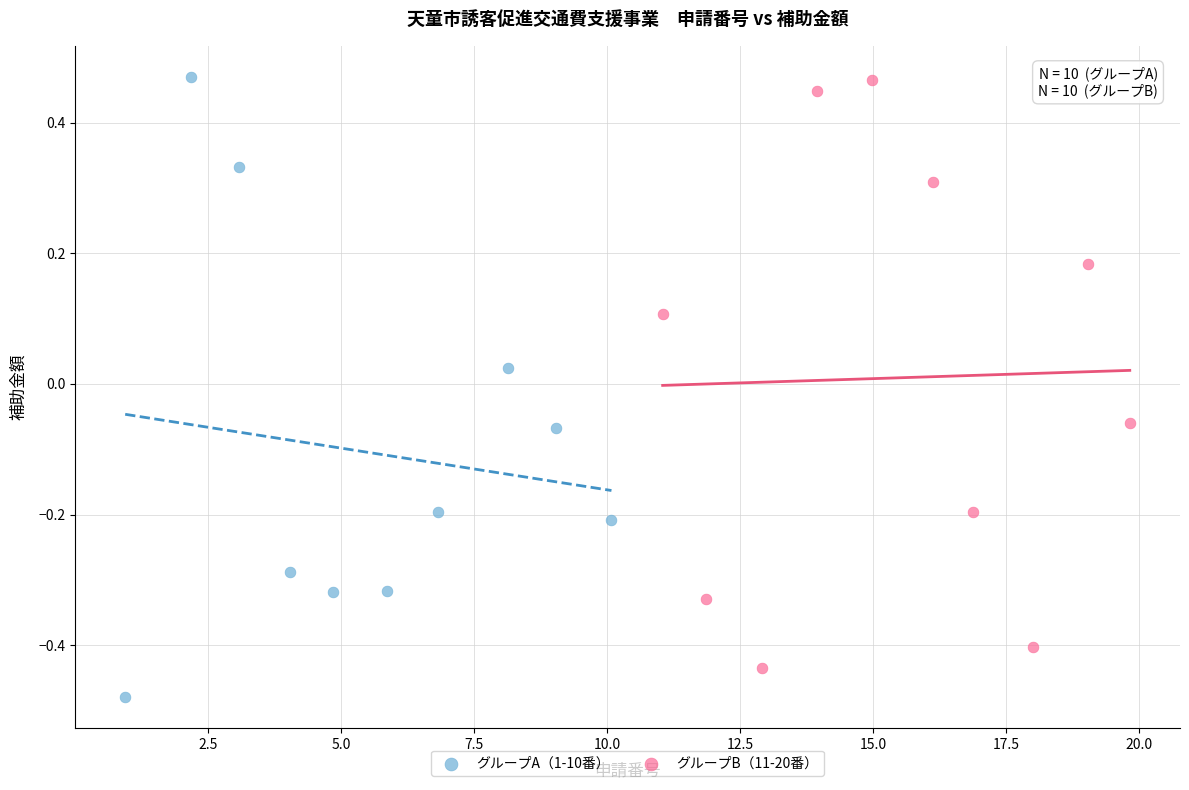

Which series contains the lowest Y value?

グループA（1-10番）